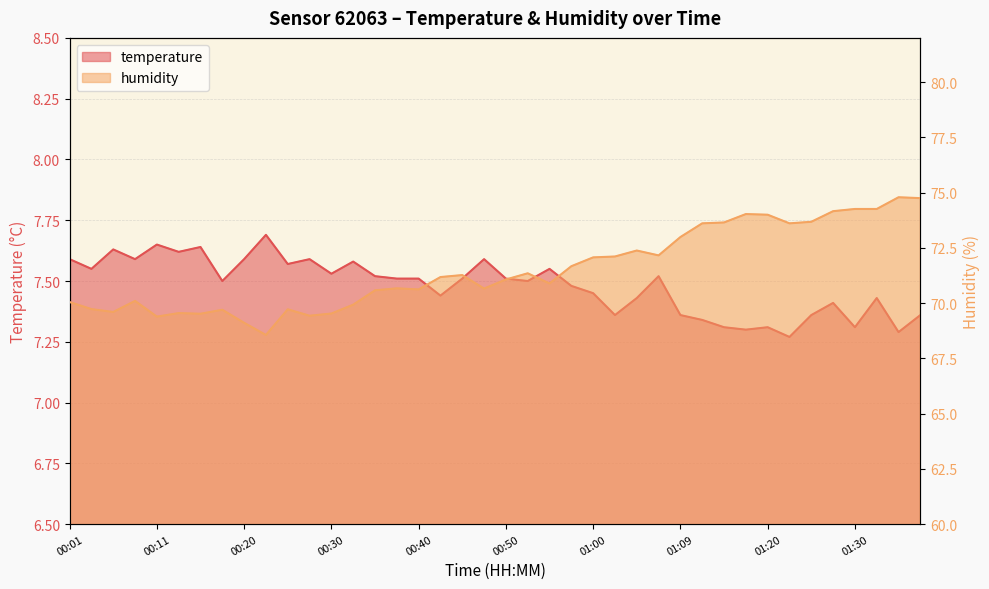

What is the average value of the humidity series?

71.5